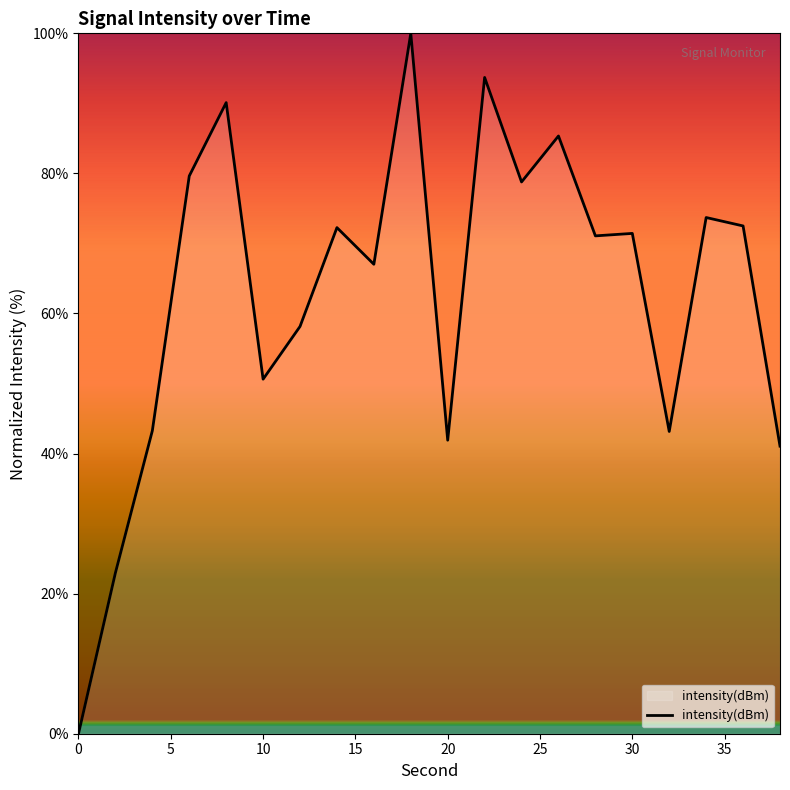

What is the difference between the maximum and minimum values?

100.0